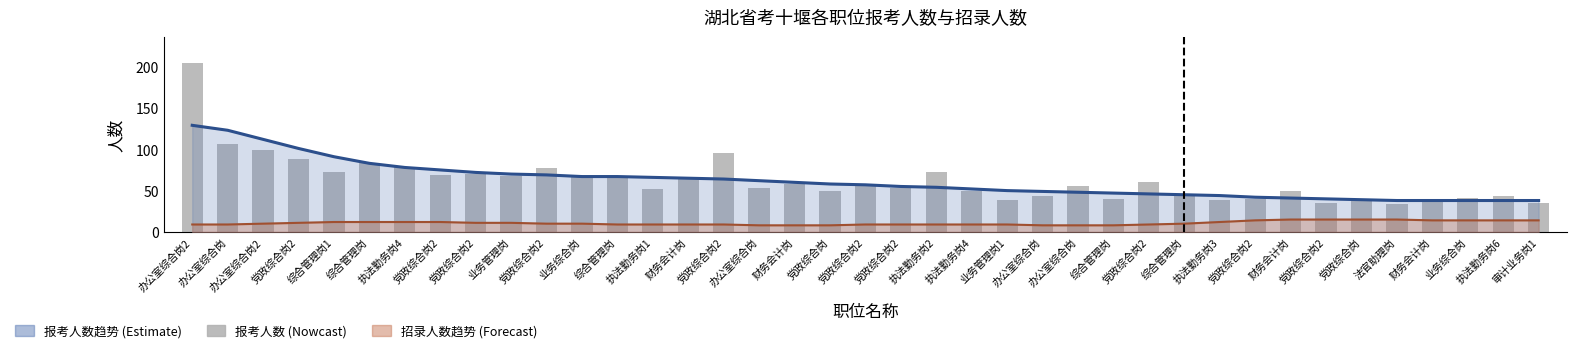

What is the label of the 33rd bar from the right?

执法勤务岗4